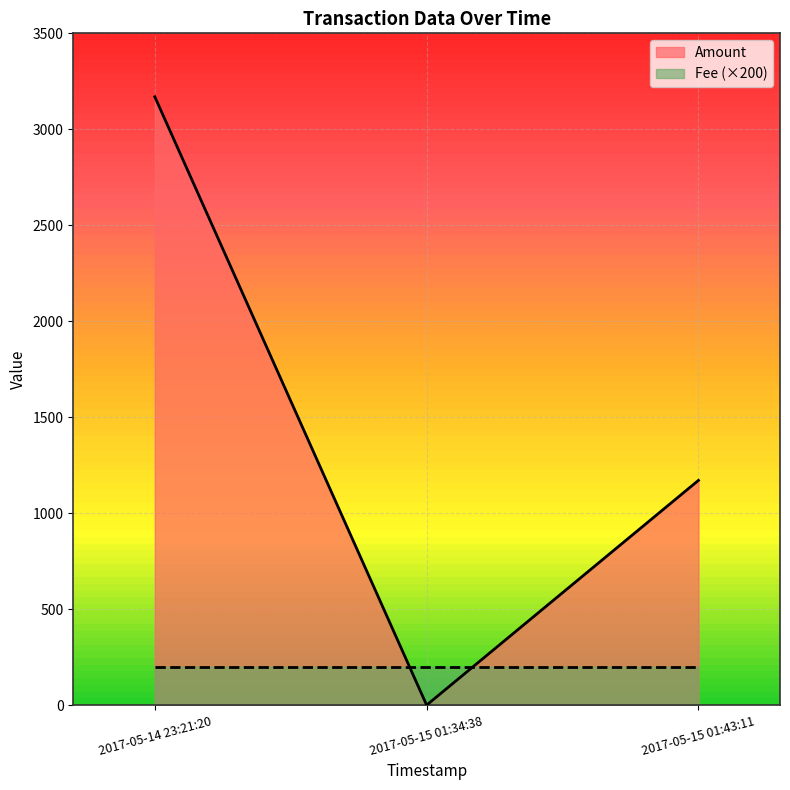

Reading left to right, list all the values displayed in this chart.

2017-05-14 23:21:20=3169.3	2017-05-15 01:34:38=0.0	2017-05-15 01:43:11=1171.0